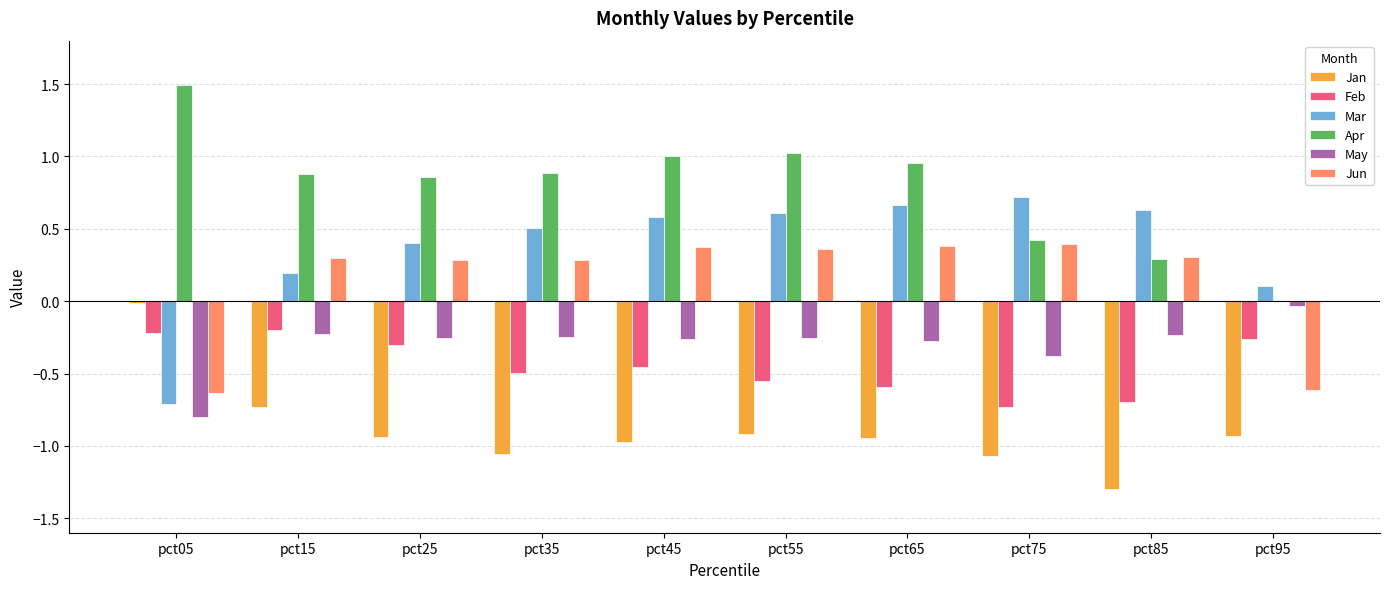

True or false: May has a value of -1.3 at pct05.

False